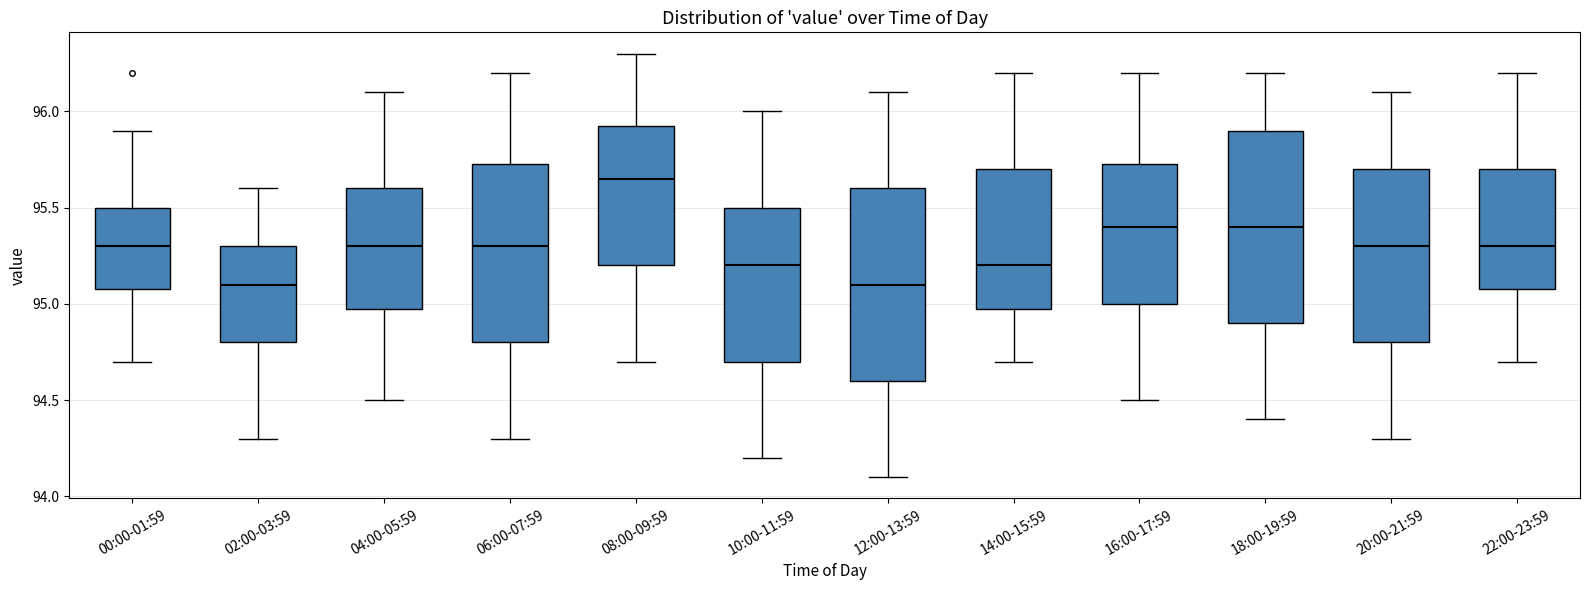

Reading left to right, transcribe this box plot: for each box, give where its median line is, the range the box spans, and where its two whiskers end, as read against the y-axis. The values are not printed on the chart, so give them approximately, as read against the axis.

00:00-01:59: median 95.30, box 95.10 to 95.50, whiskers 94.70 to 95.90
02:00-03:59: median 95.10, box 94.80 to 95.30, whiskers 94.30 to 95.60
04:00-05:59: median 95.30, box 95.00 to 95.60, whiskers 94.50 to 96.10
06:00-07:59: median 95.30, box 94.80 to 95.75, whiskers 94.30 to 96.20
08:00-09:59: median 95.65, box 95.20 to 95.95, whiskers 94.70 to 96.30
10:00-11:59: median 95.20, box 94.70 to 95.50, whiskers 94.20 to 96.00
12:00-13:59: median 95.10, box 94.60 to 95.60, whiskers 94.10 to 96.10
14:00-15:59: median 95.20, box 95.00 to 95.70, whiskers 94.70 to 96.20
16:00-17:59: median 95.40, box 95.00 to 95.75, whiskers 94.50 to 96.20
18:00-19:59: median 95.40, box 94.90 to 95.90, whiskers 94.40 to 96.20
20:00-21:59: median 95.30, box 94.80 to 95.70, whiskers 94.30 to 96.10
22:00-23:59: median 95.30, box 95.10 to 95.70, whiskers 94.70 to 96.20